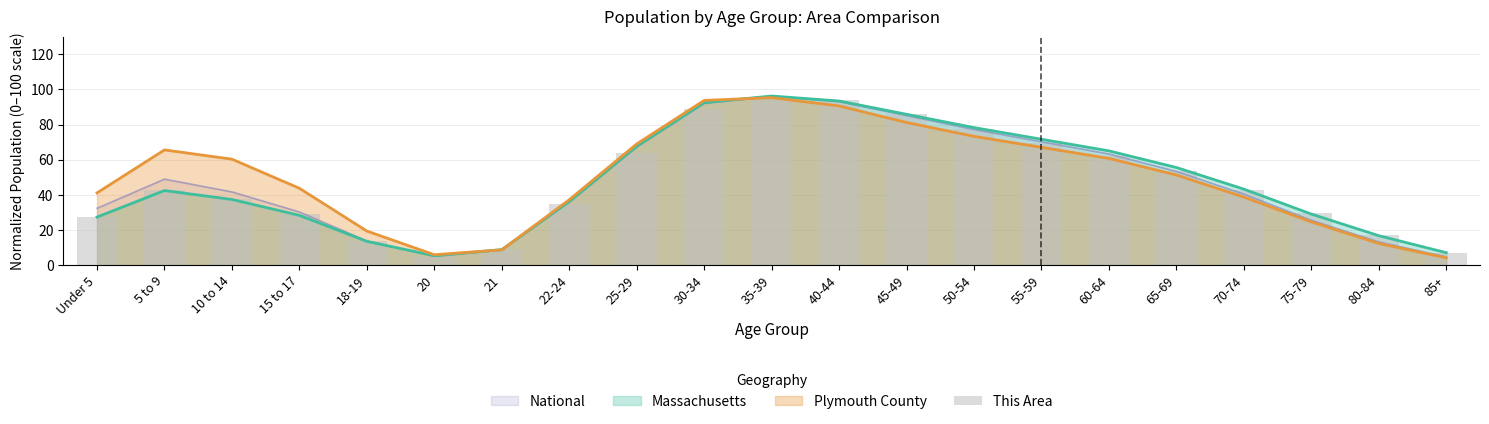

What is the value of the 20th bar from the left?

16.9